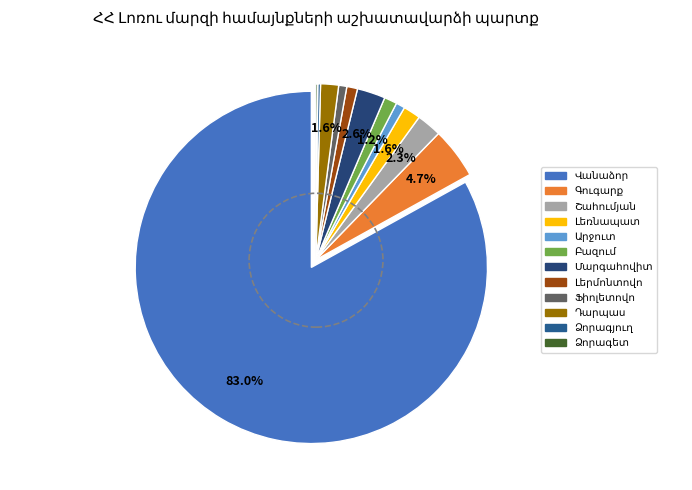

What is the ratio of the value at Վանաձոր to the value at Ձորագետ?

470.7